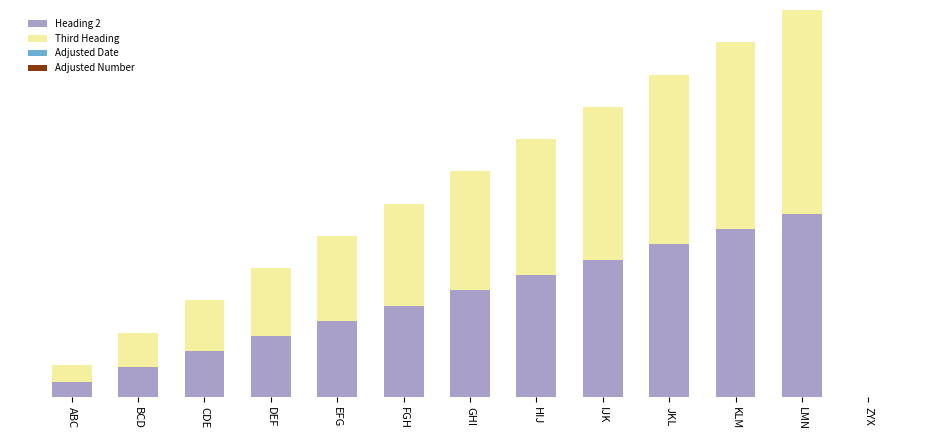

What is the average value of the Heading 2 series?

6.0